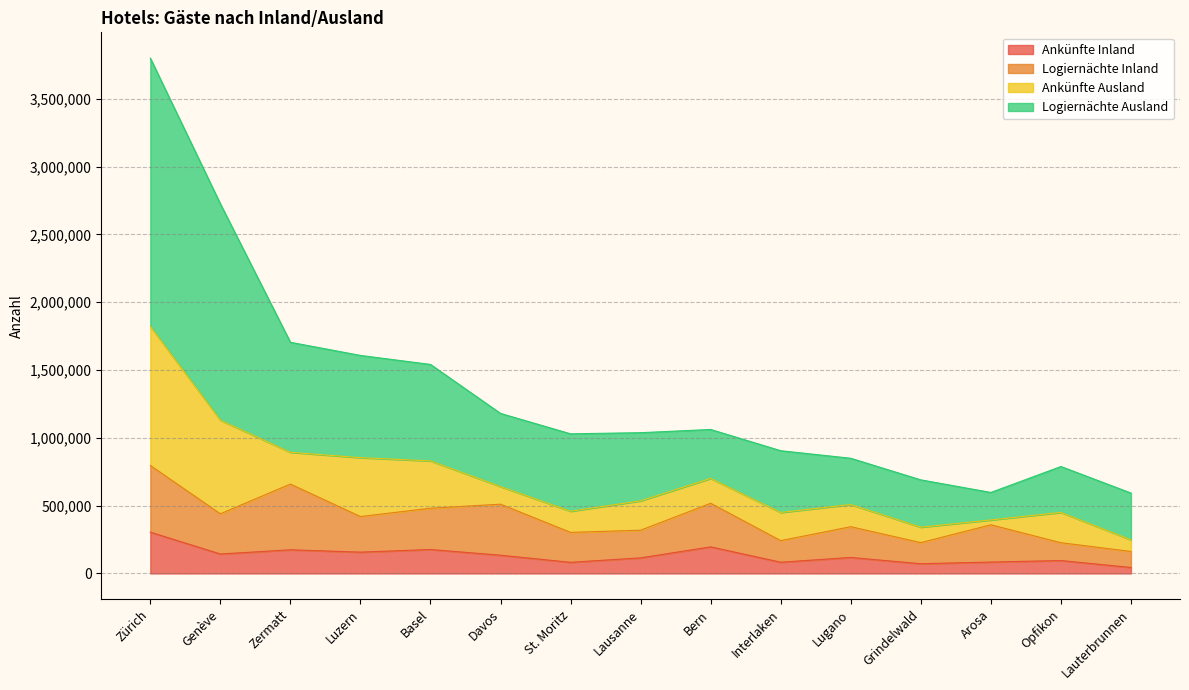

What is the highest value of the Ankünfte Inland series?

304388